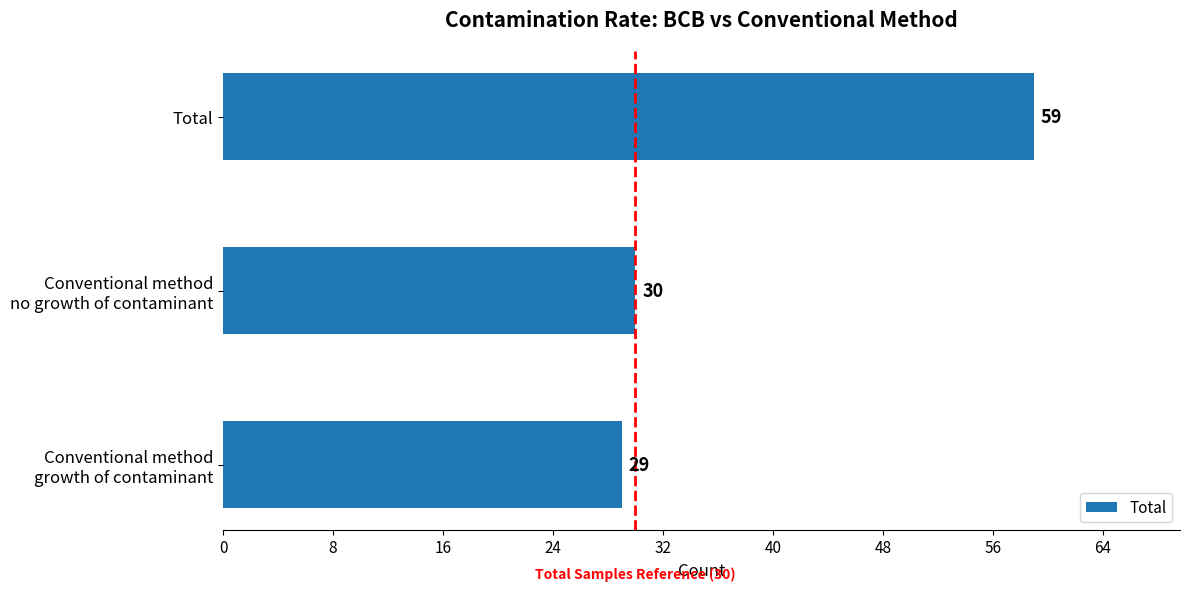

The chart shows a value of 59 at Total. True or false?

True